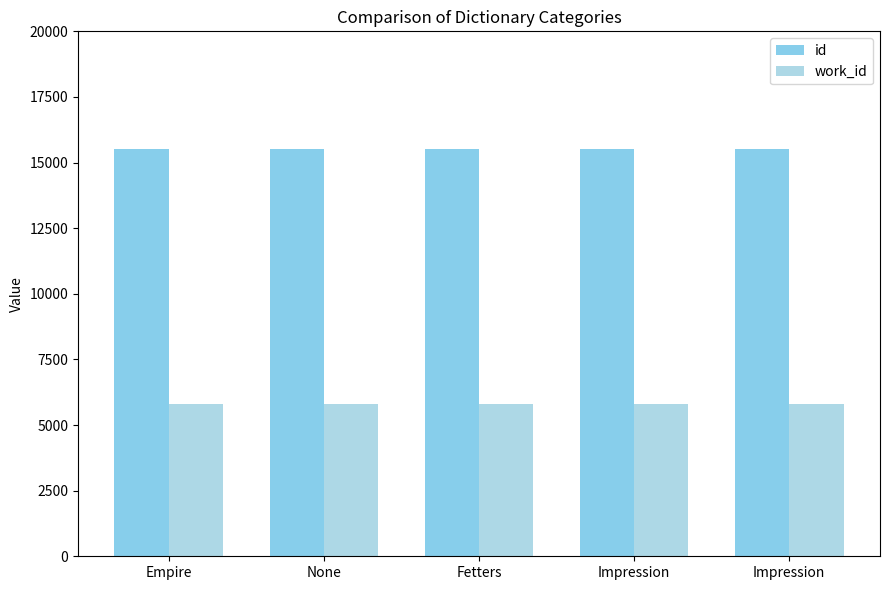

At which label does work_id reach its minimum?

Empire